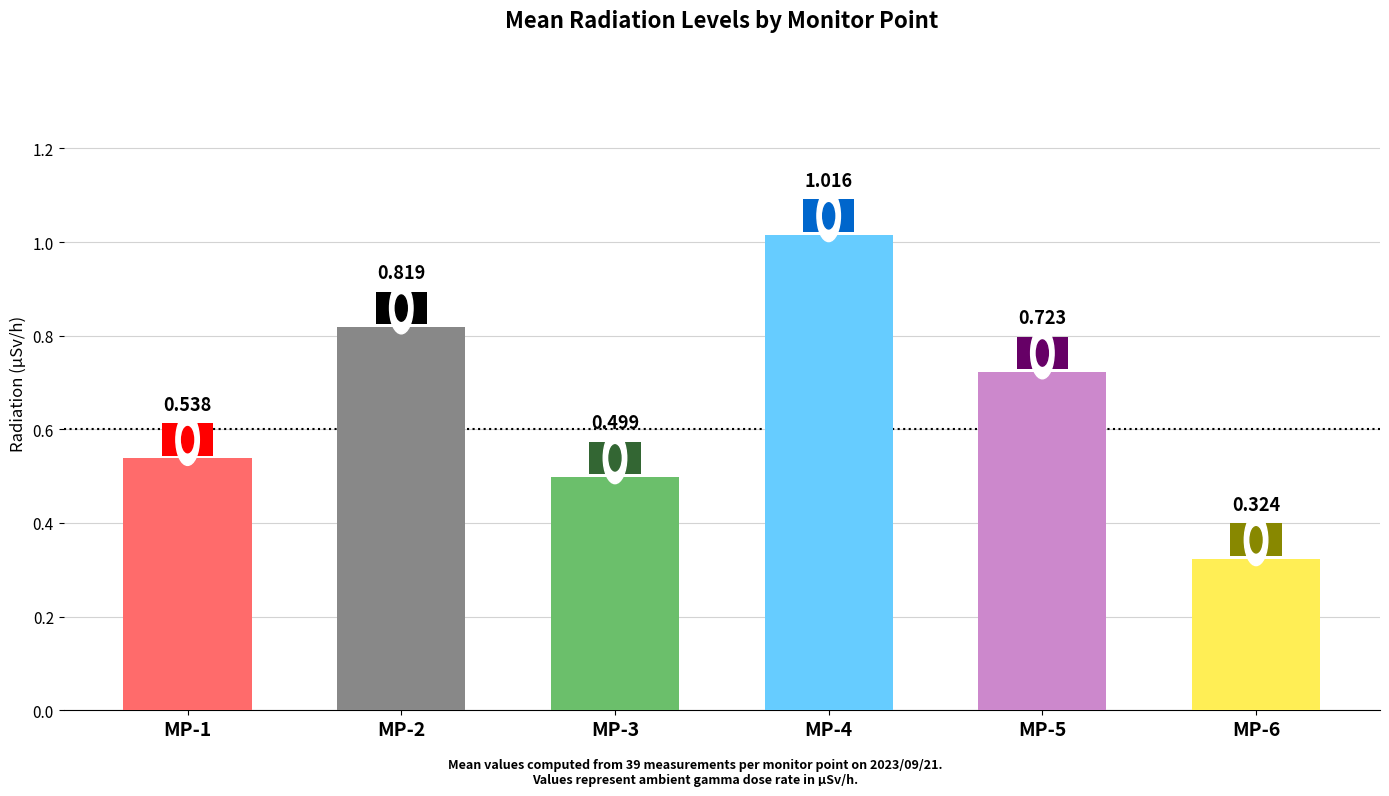

Does the chart contain any negative values?

No